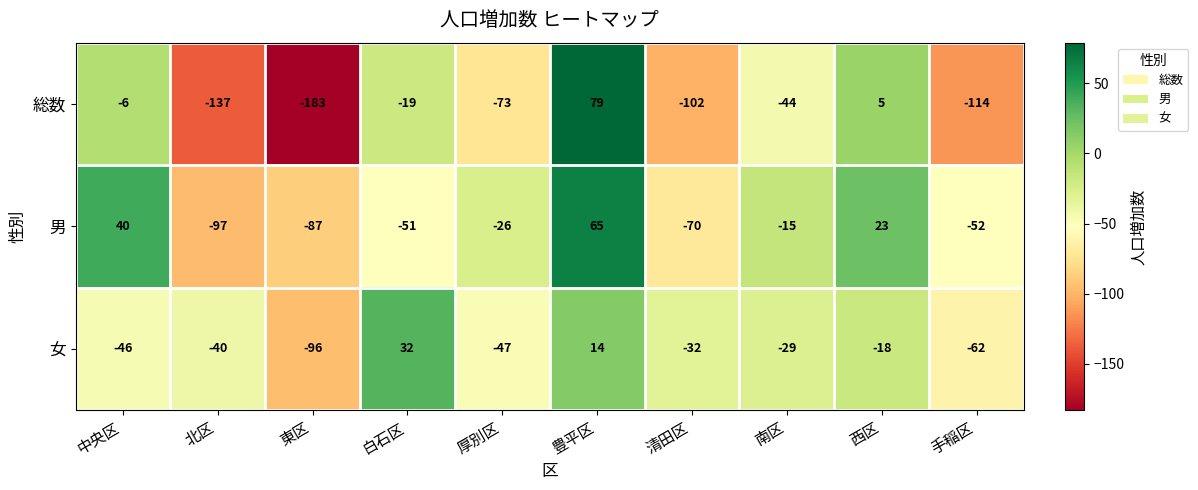

Is it true that 男 equals -15 at 南区?

True